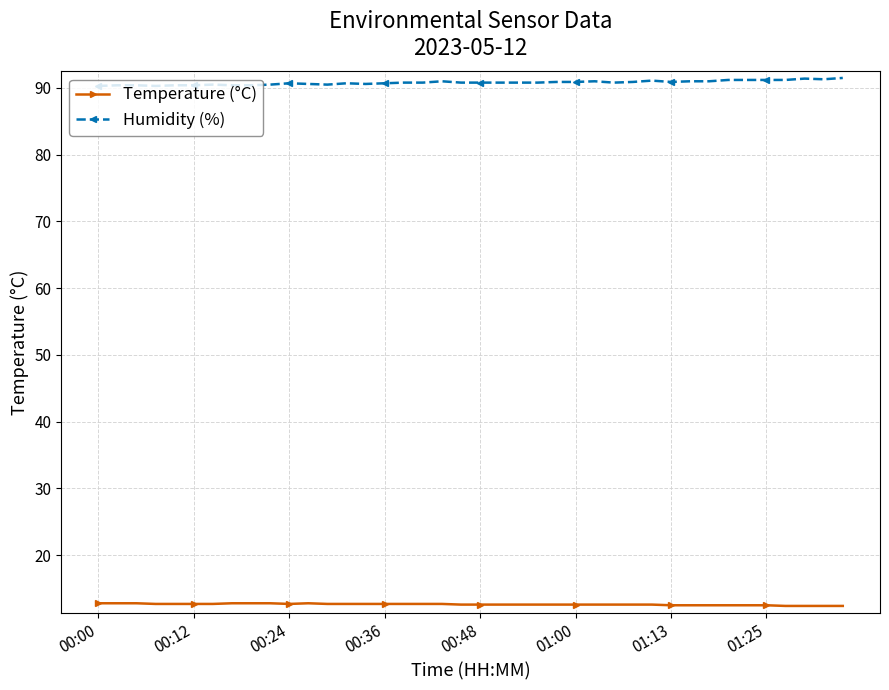

Does the chart display data point markers on the line(s)?

Yes